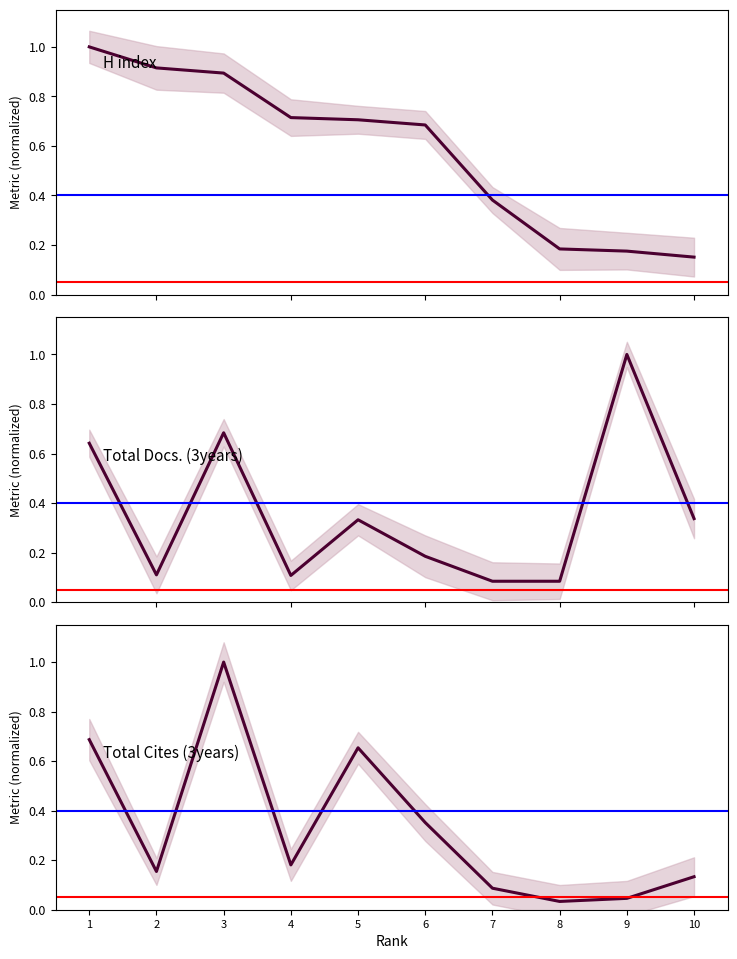

The Total Cites (3years) series shows 1.0 at 1. True or false?

False